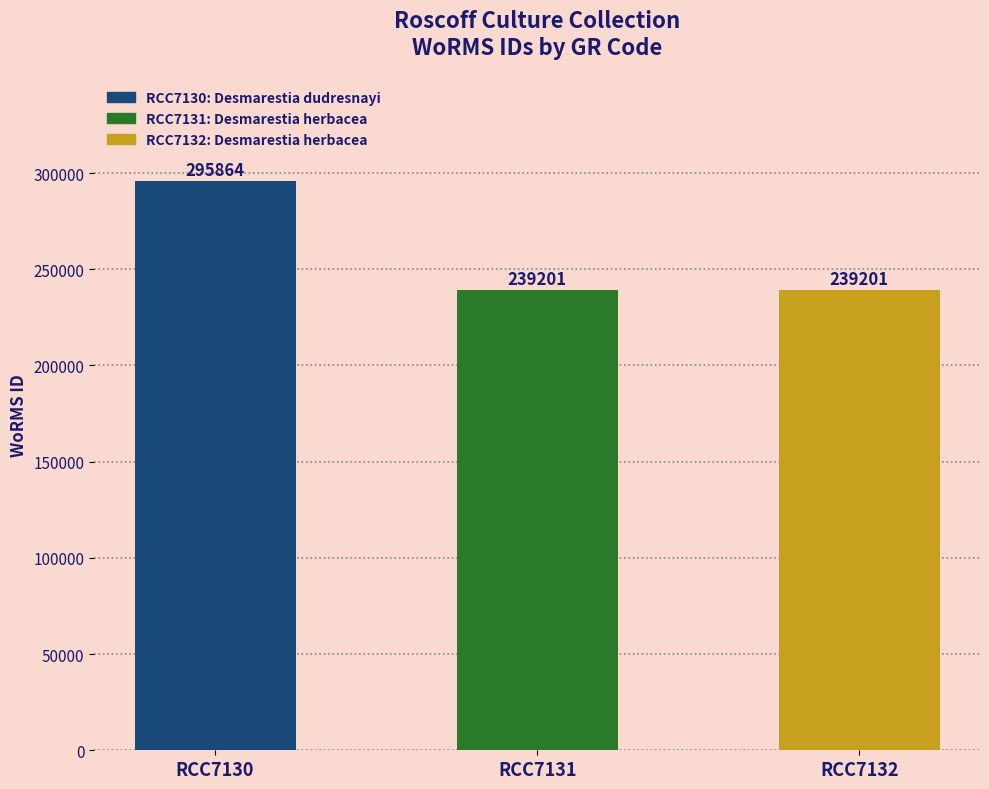

Count the values in the range 239201 to 295864.

3